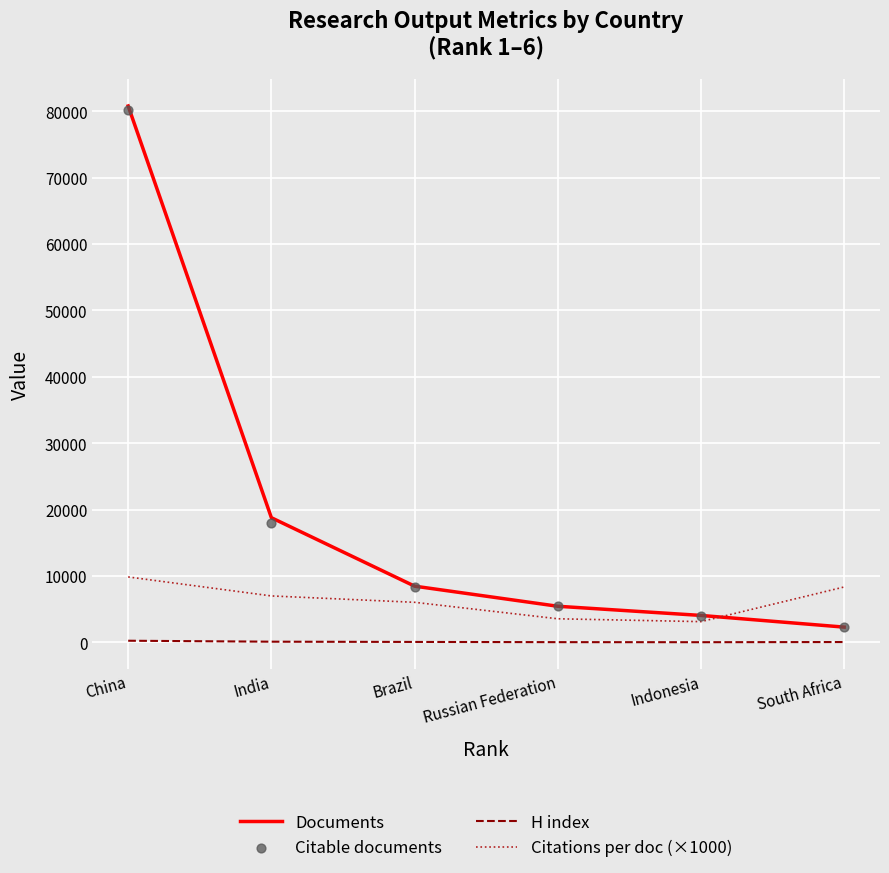

What is the total value across all series at India?

25891